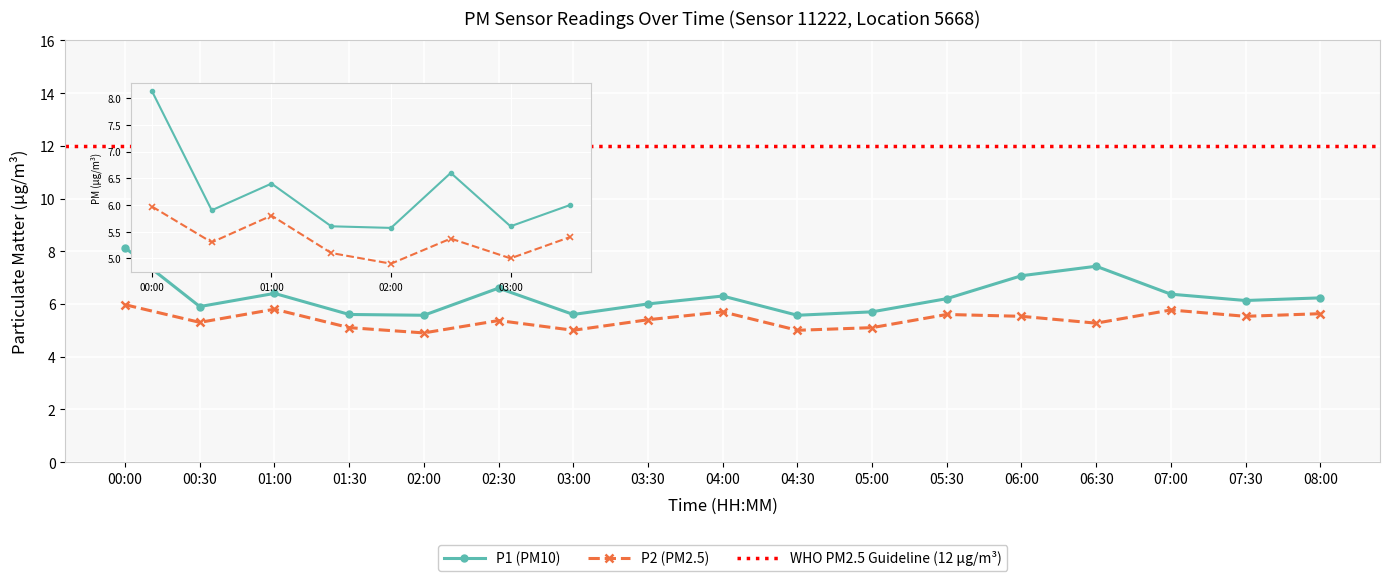

The value of P2 at 03:30 is 7.5. True or false?

False